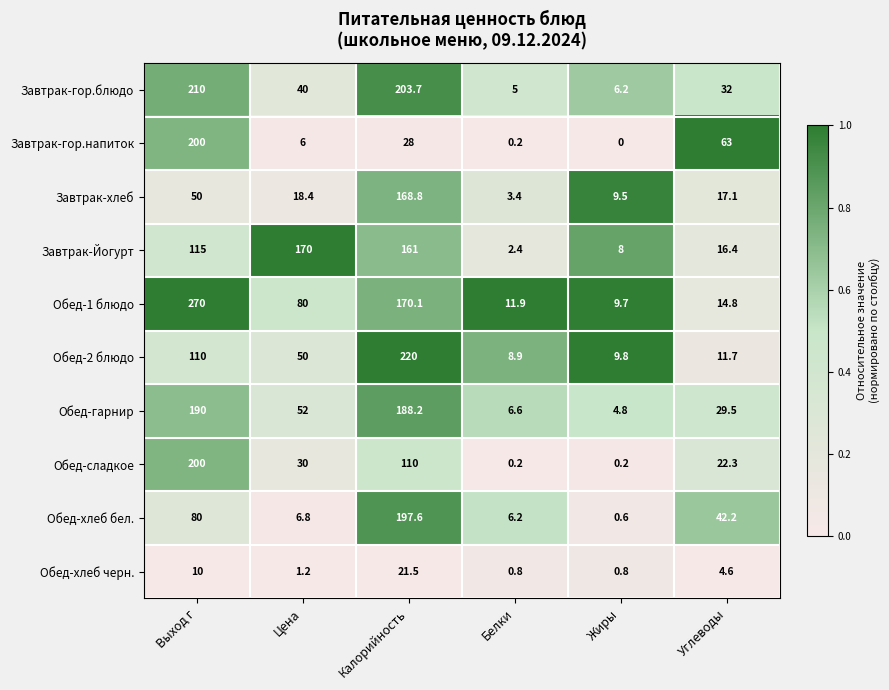

Which series has the largest range (max minus min)?

Обед-1 блюдо